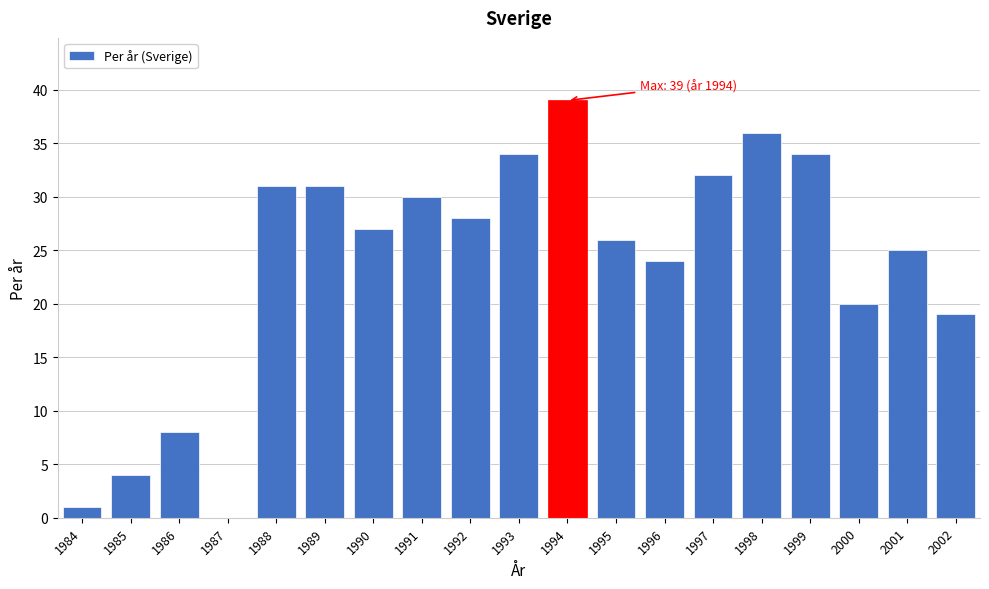

Reading left to right, extract all data points from this chart.

1984=1	1985=4	1986=8	1987=0	1988=31	1989=31	1990=27	1991=30	1992=28	1993=34	1994=39	1995=26	1996=24	1997=32	1998=36	1999=34	2000=20	2001=25	2002=19